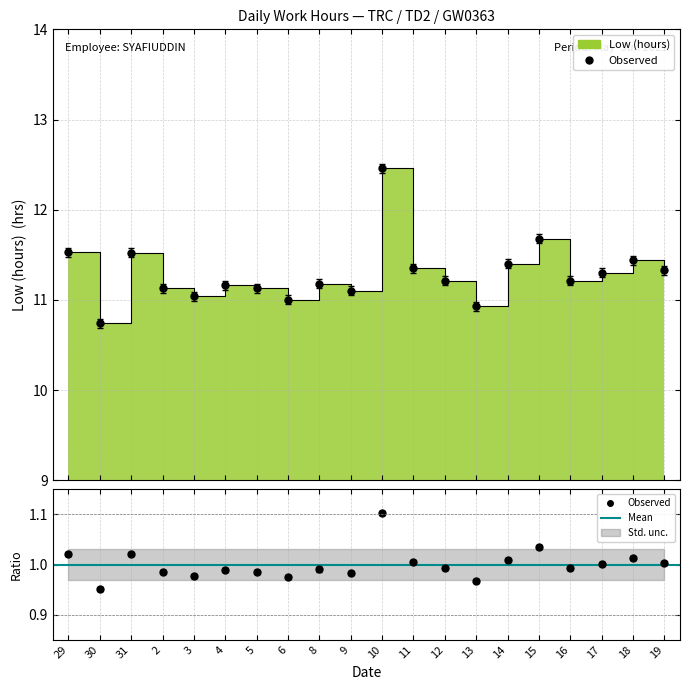

Does the chart have visible grid lines?

Yes